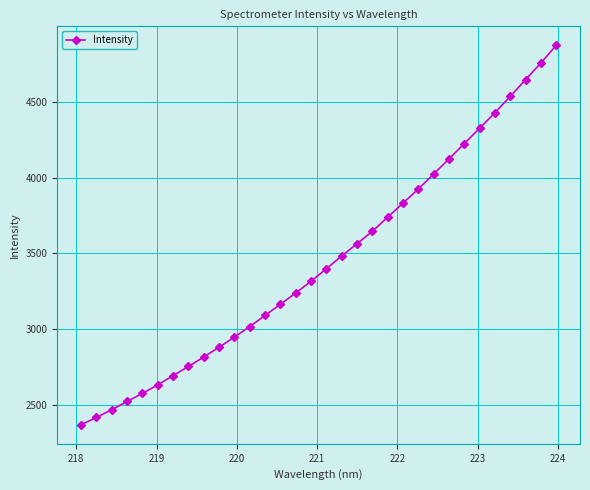

What is the difference between the maximum and second lowest values?

2455.4